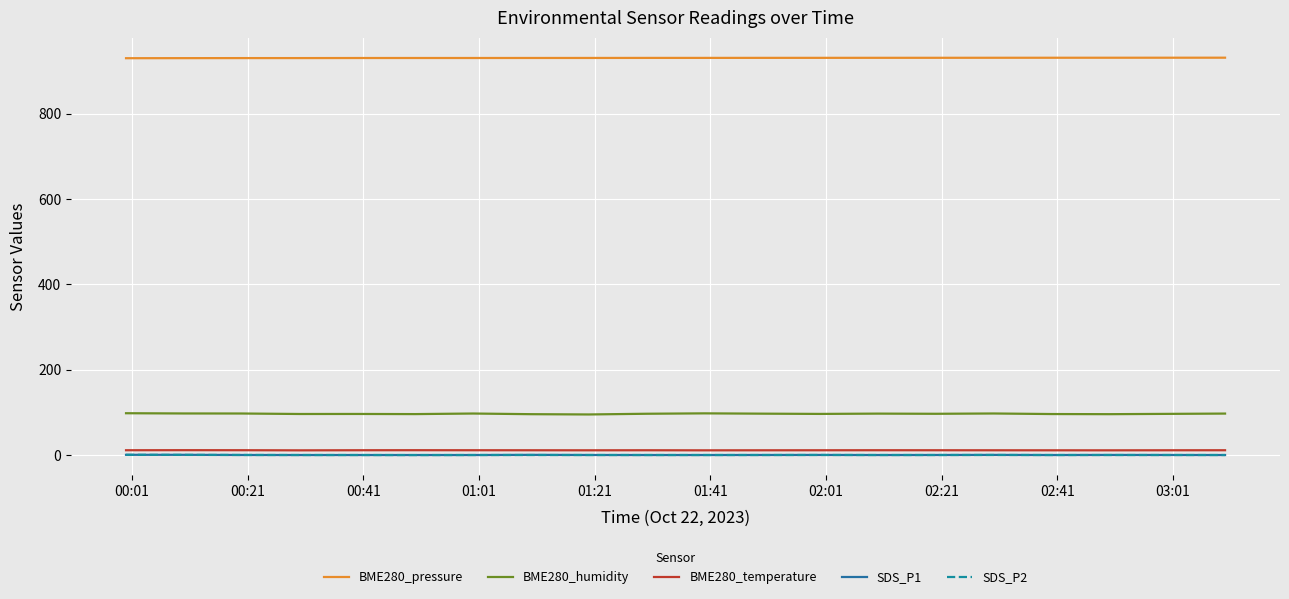

What is the maximum value for BME280_humidity?

98.1